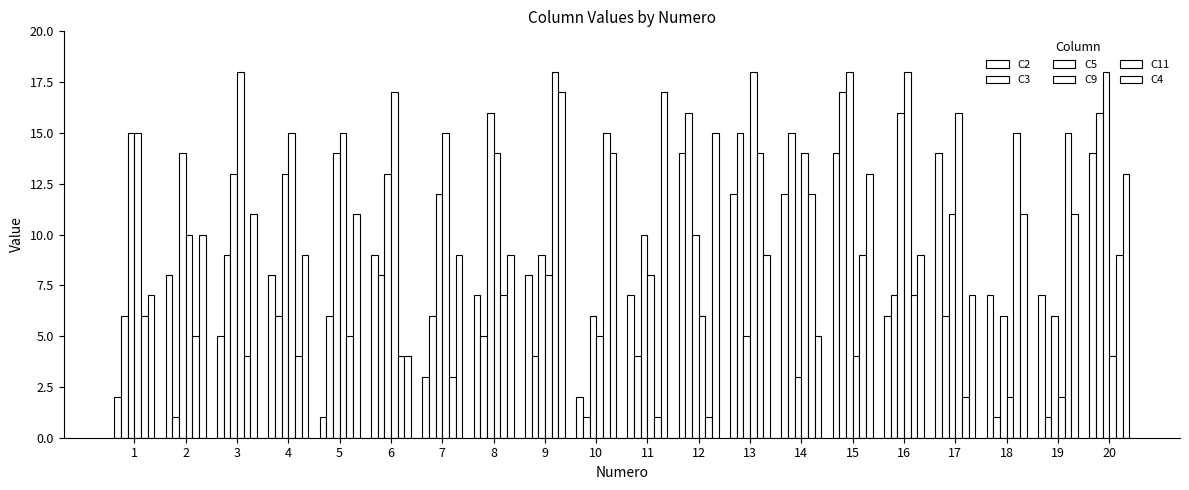

Are the bars horizontal?

No